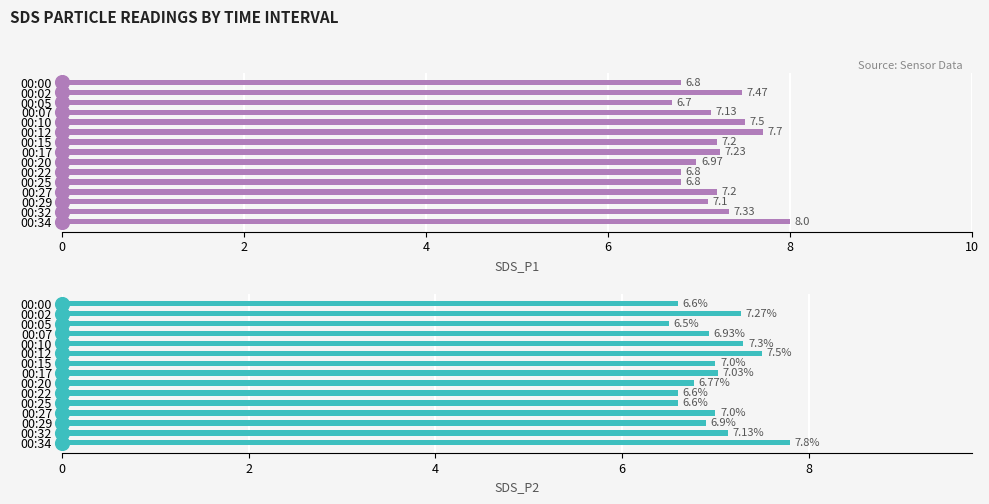

What is the total value across all series at 00:22?

13.4